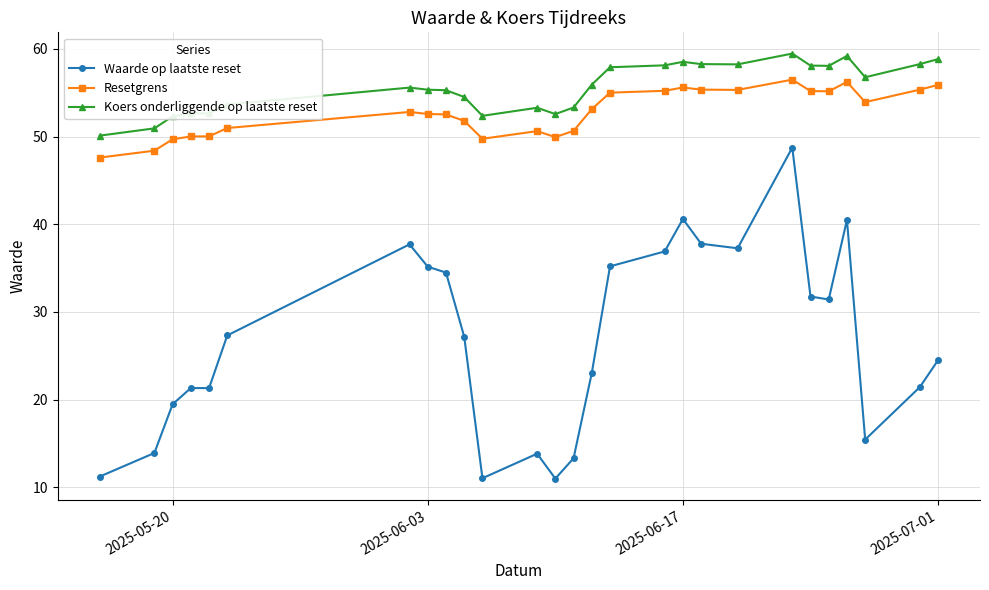

What is the value of the Resetgrens point at the 26th from the left?

55.3